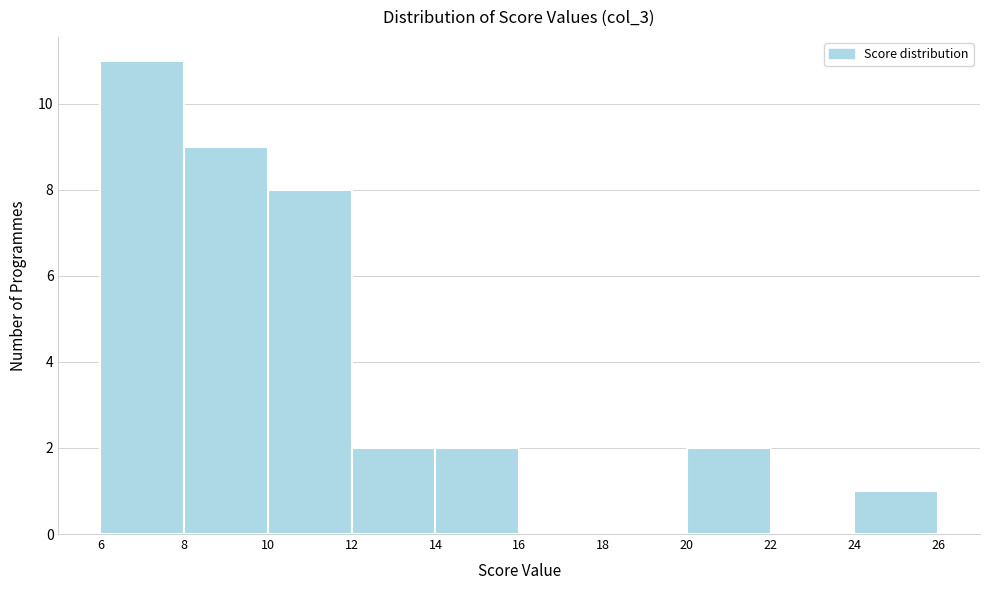

Reading left to right, list every bar in this chart as the range it spans on the x-axis followed by its height. The values are not printed on the chart, so give them approximately, as read against the axis.

6 to 8: 11
8 to 10: 9
10 to 12: 8
12 to 14: 2
14 to 16: 2
16 to 18: 0
18 to 20: 0
20 to 22: 2
22 to 24: 0
24 to 26: 1